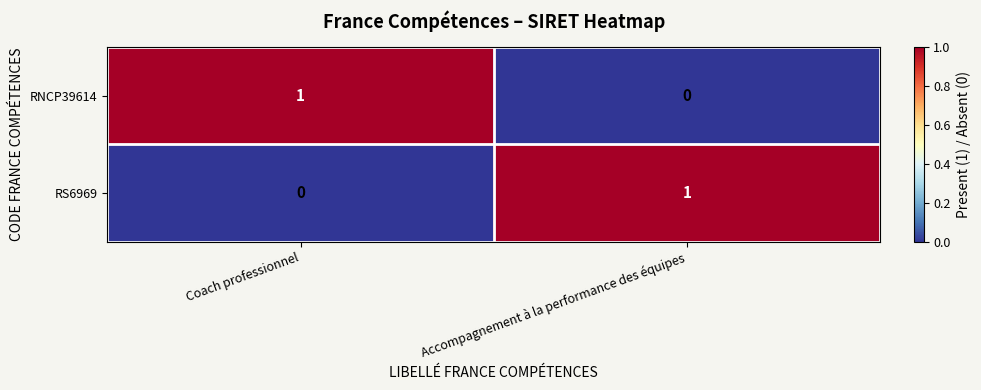

Reading left to right, transcribe all the data shown in this chart.

RNCP39614: 1	0
RS6969: 0	1